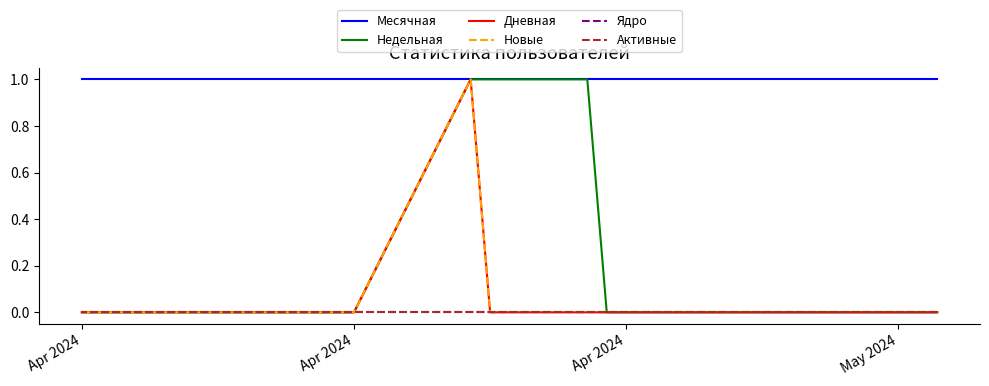

What is the difference between the maximum and minimum values in the Новые series?

1